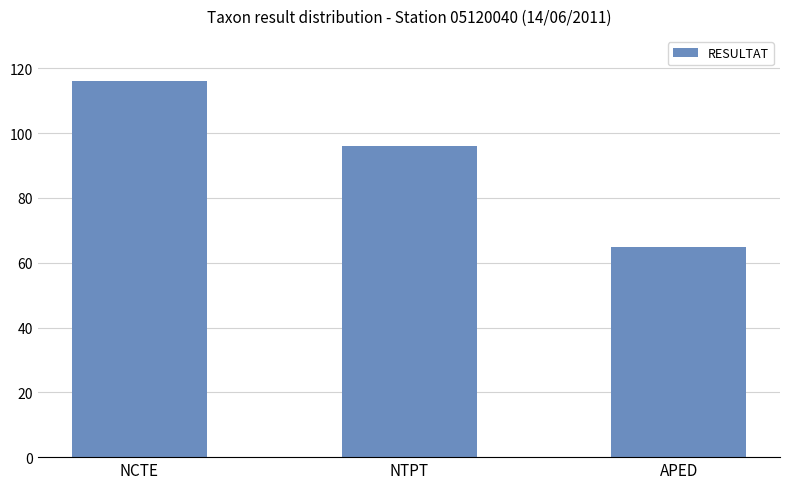

How many series are shown in this chart?

1